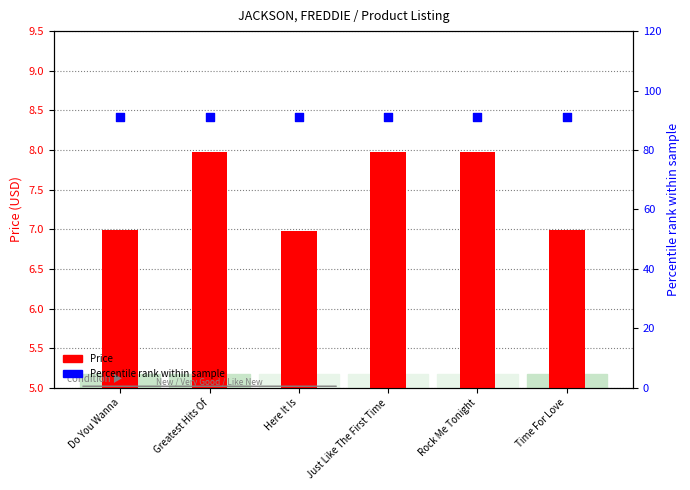

Which series has the widest spread of Y values?

Price